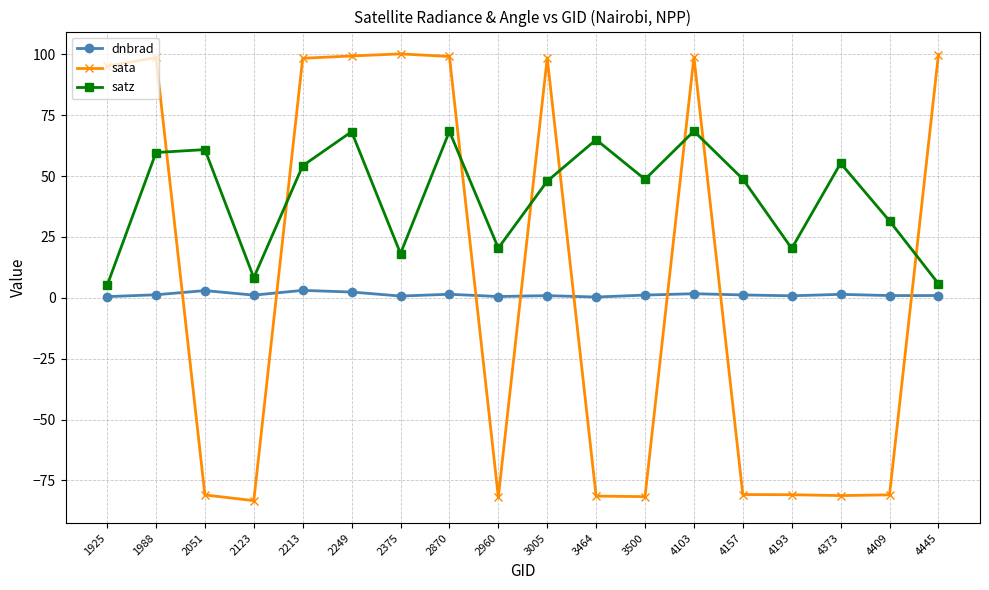

Rank the series by their maximum value, from lowest to highest.

dnbrad, satz, sata